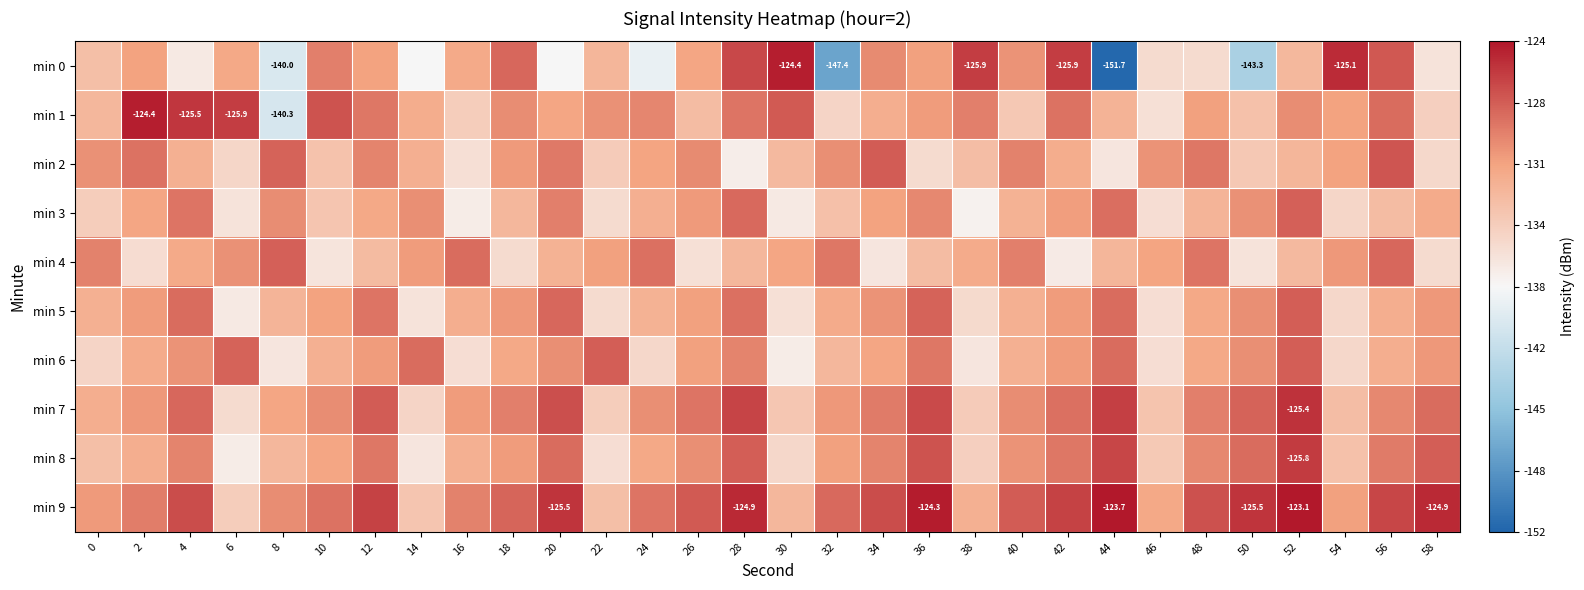

Is the value of min 1 at 42 greater than the value of min 4 at 10?

Yes